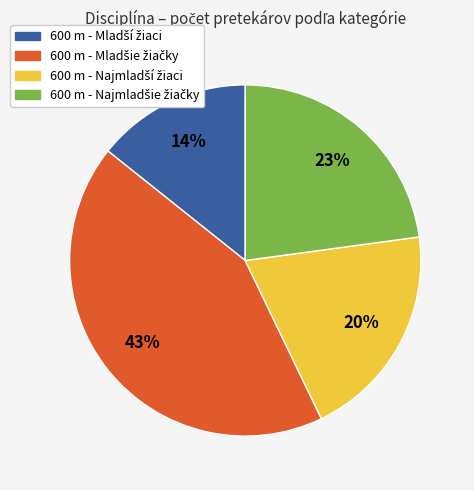

To the nearest percent, what is the average slice percentage?

25%